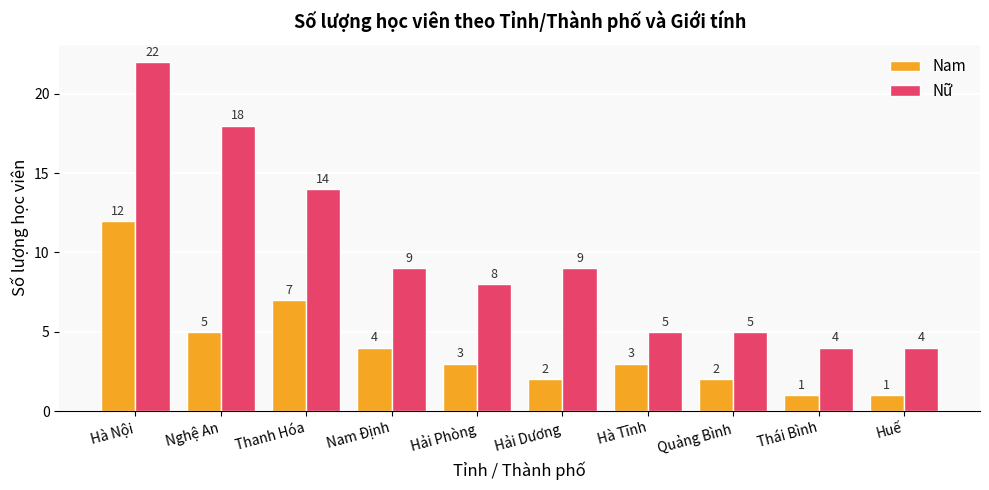

Reading left to right, transcribe all the data shown in this chart.

Nam: Hà Nội=12	Nghệ An=5	Thanh Hóa=7	Nam Định=4	Hải Phòng=3	Hải Dương=2	Hà Tĩnh=3	Quảng Bình=2	Thái Bình=1	Huế=1
Nữ: Hà Nội=22	Nghệ An=18	Thanh Hóa=14	Nam Định=9	Hải Phòng=8	Hải Dương=9	Hà Tĩnh=5	Quảng Bình=5	Thái Bình=4	Huế=4